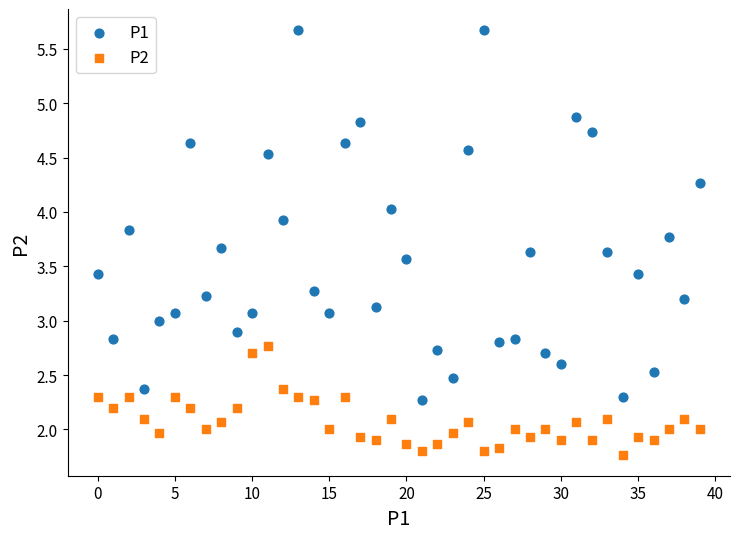

Across all data points, what is the range of Y values (max minus min)?

3.9